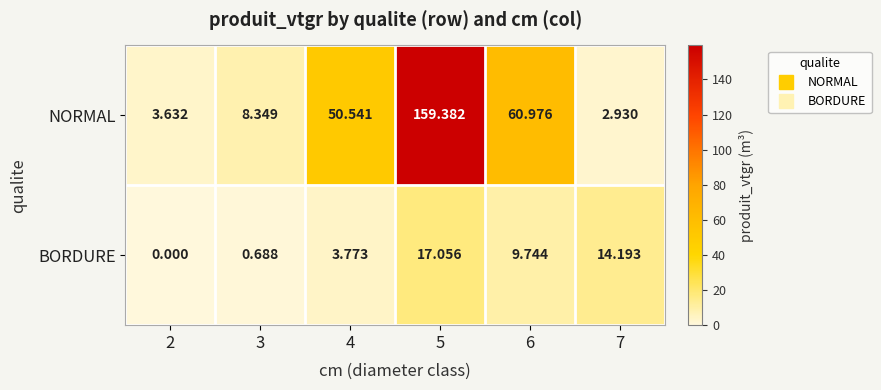

Is the value of BORDURE at 2 greater than the value of NORMAL at 2?

No